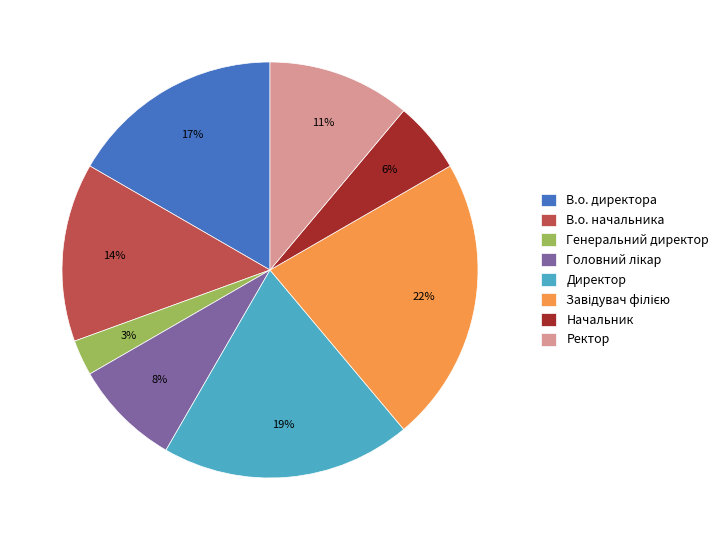

To the nearest percent, what is the difference between the largest and smallest slice percentages?

19%